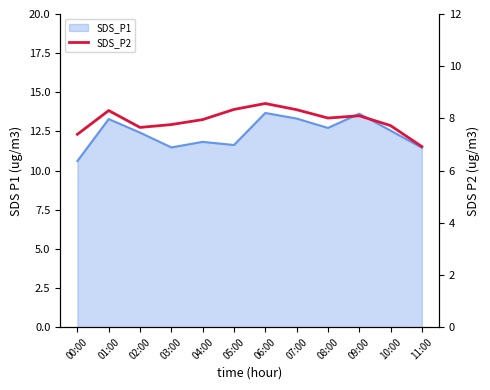

Between 00:00 and 07:00, which is larger?

07:00